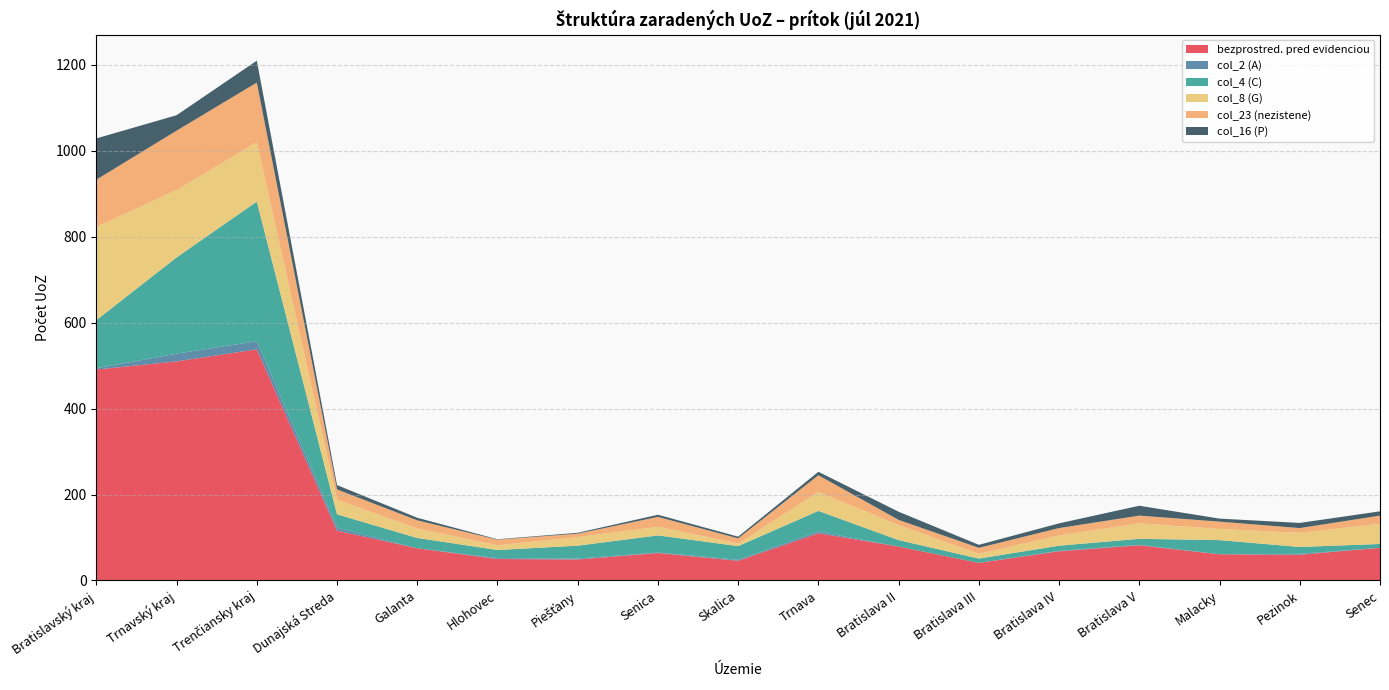

Reading right to left, extract all data points from this chart.

bezprostred. pred evidenciou: 76	60	61	82	68	41	79	110	46	64	49	50	75	116	538	510	491
col_2 (A): 0	2	0	1	1	0	0	4	2	1	2	2	0	7	19	18	3
col_4 (C): 9	16	33	14	12	10	15	48	32	40	30	19	24	31	325	224	112
col_8 (G): 47	33	26	36	24	11	35	44	6	20	20	11	22	34	138	157	217
col_23 (nezistene): 19	11	17	18	17	14	12	39	12	23	8	13	19	24	139	138	110
col_16 (P): 10	12	7	23	11	7	19	8	4	5	2	1	6	10	51	36	96